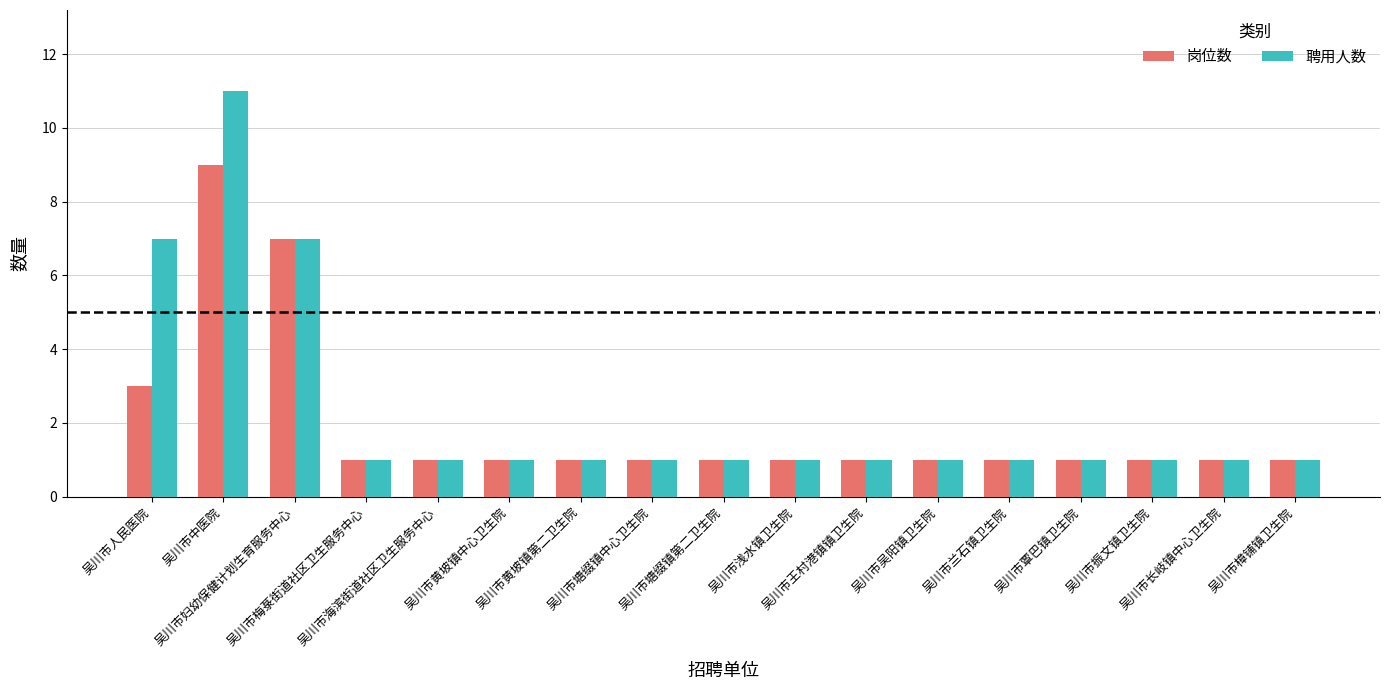

What is the label of the 4th bar from the left?

吴川市梅菉街道社区卫生服务中心